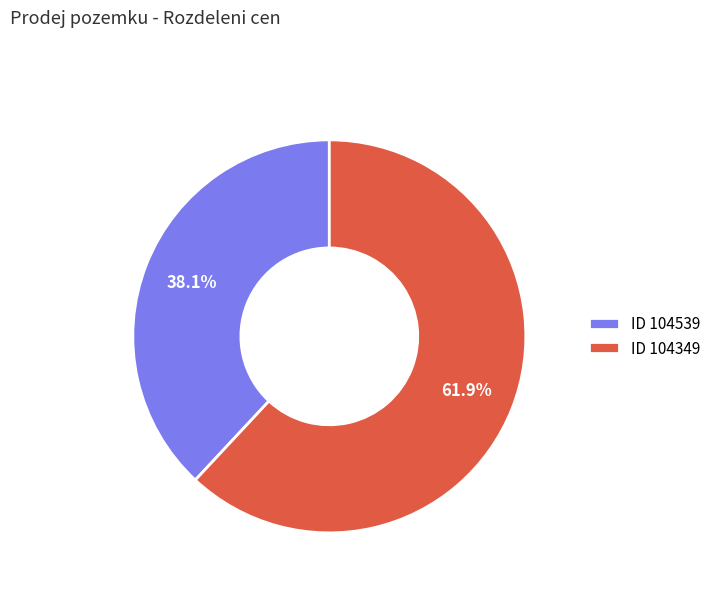

Which category has the smallest portion of the pie?

ID 104539